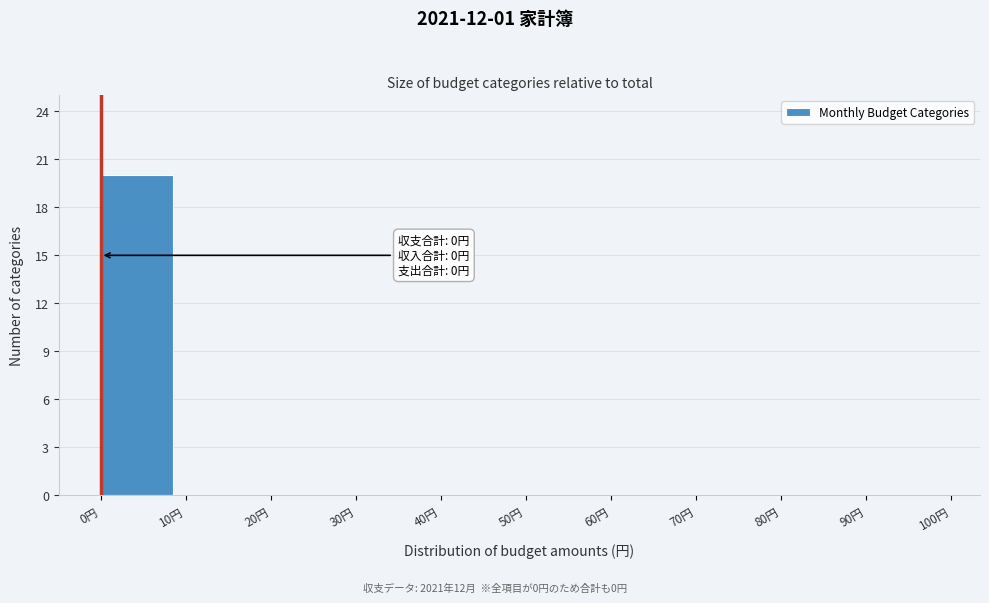

Reading left to right, transcribe all the data shown in this chart.

0円=20	10円=0	20円=0	30円=0	40円=0	50円=0	60円=0	70円=0	80円=0	90円=0